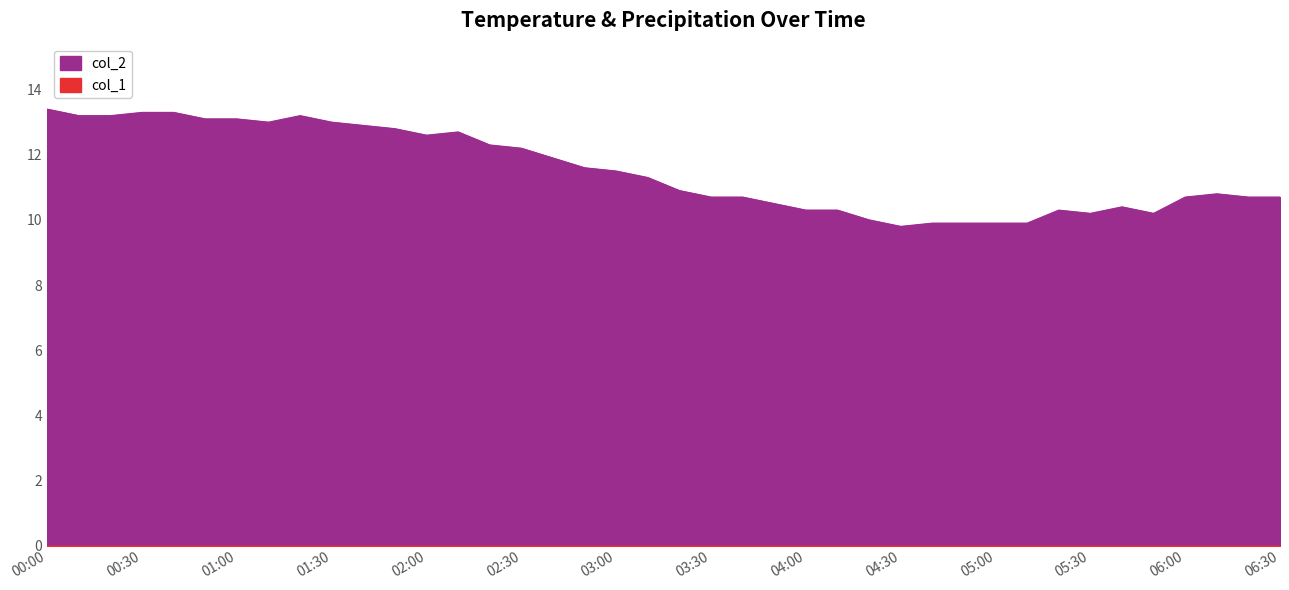

The value at 2022/10/18 04:20:00 is 10.0. True or false?

True